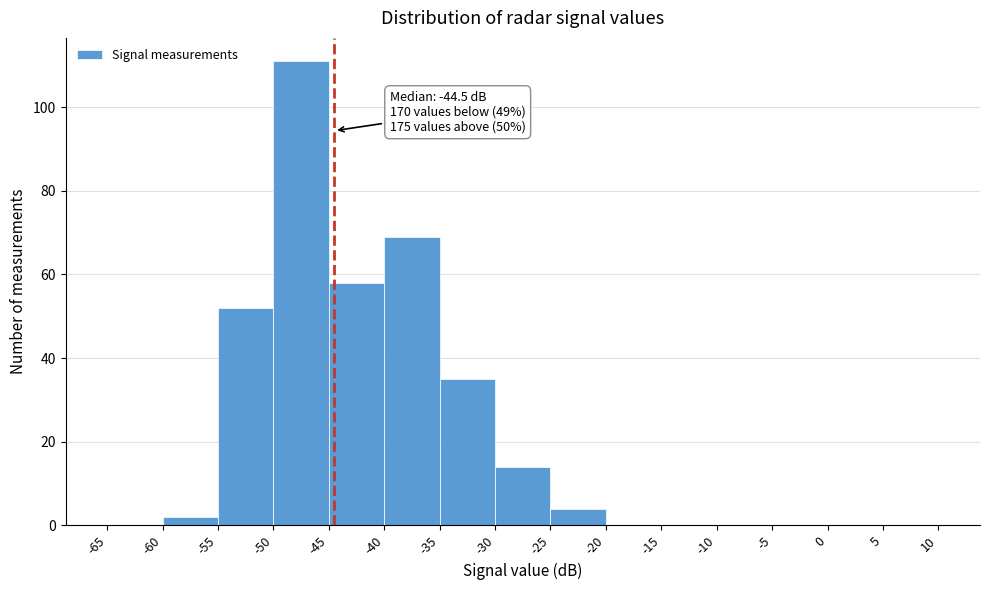

Which range on the x-axis has the tallest bar?

-50 to -45